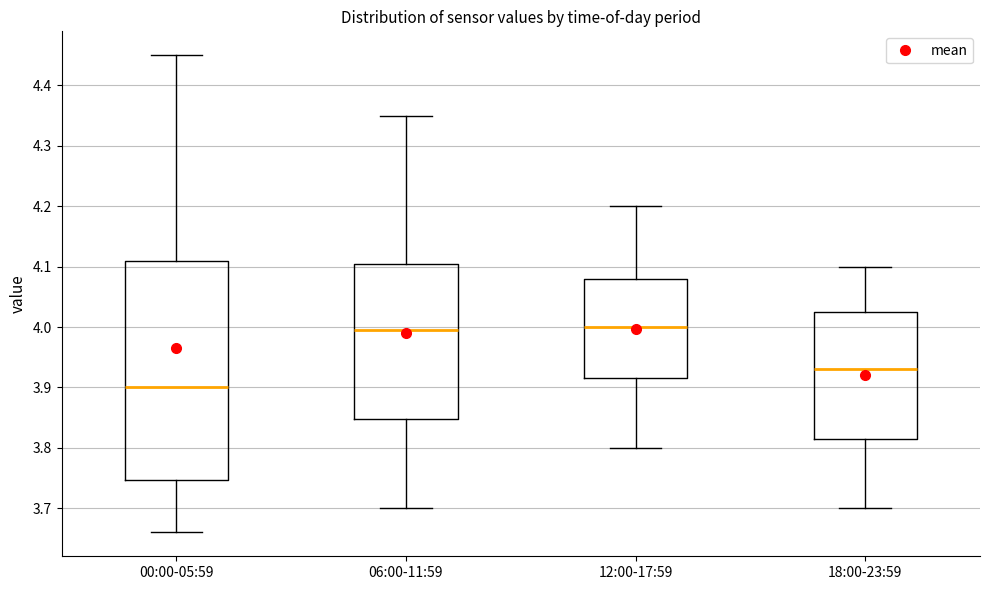

Where does the upper whisker of the box for 18:00-23:59 end on the y-axis? The values are not printed on the chart, so give them approximately, as read against the axis.

4.10